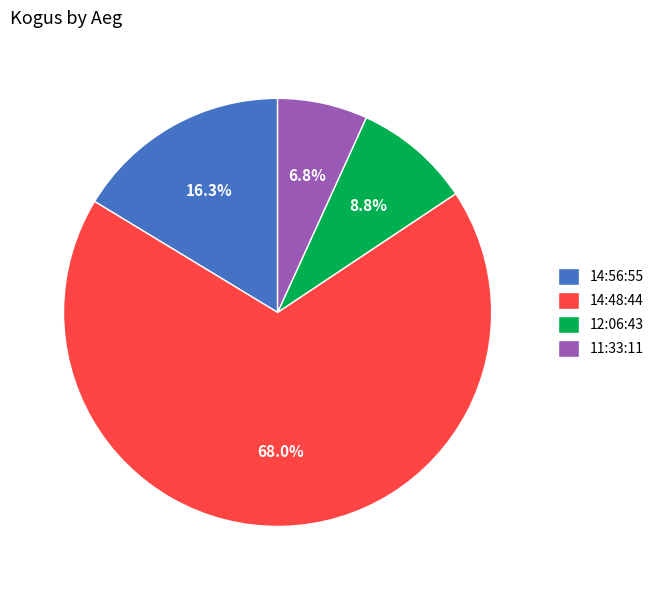

What is the total percentage of 12:06:43 and 14:48:44?

76.9%